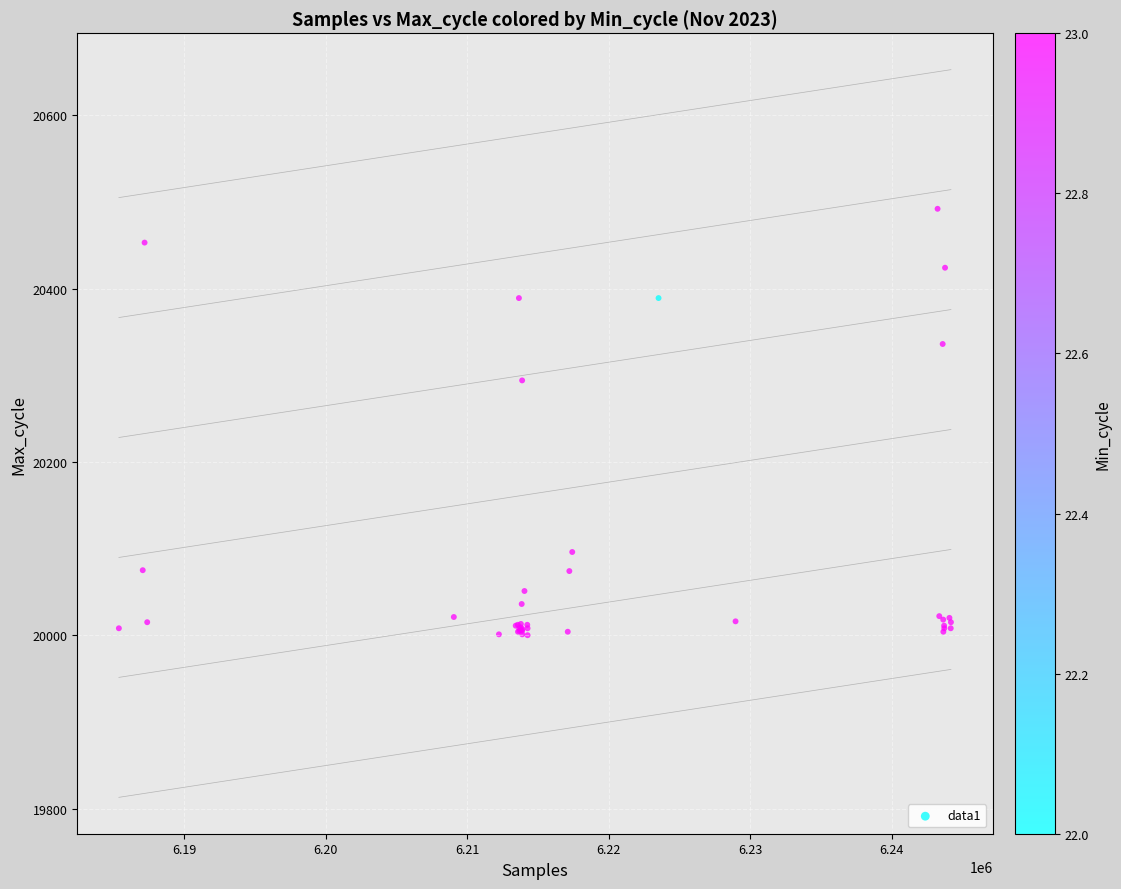

What Y value in the scatter plot is closest to 20246?

20294